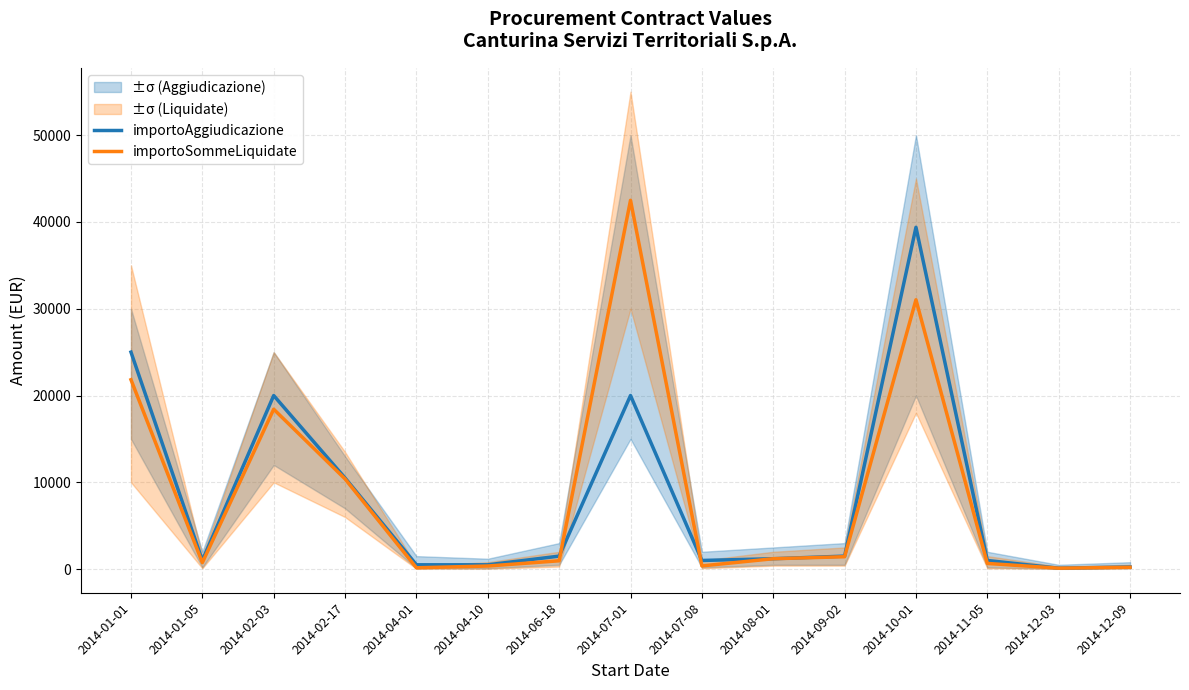

At which category does importoSommeLiquidate reach its first local valley?

2014-01-05